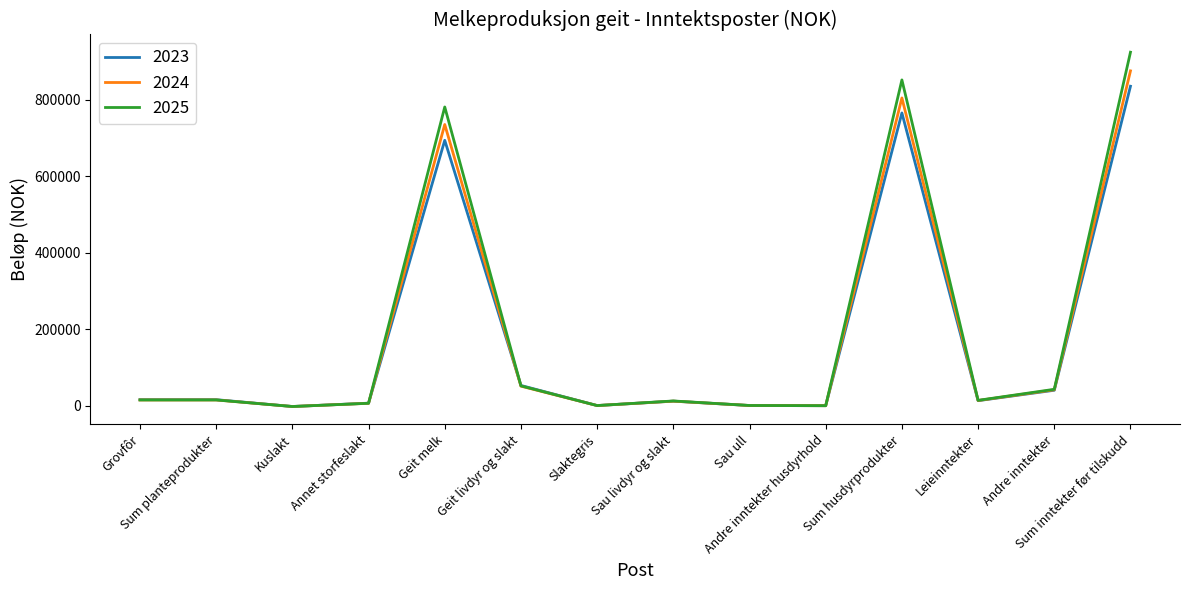

What is the sum of the 2025 values at Geit melk and Leieinntekter?

794972